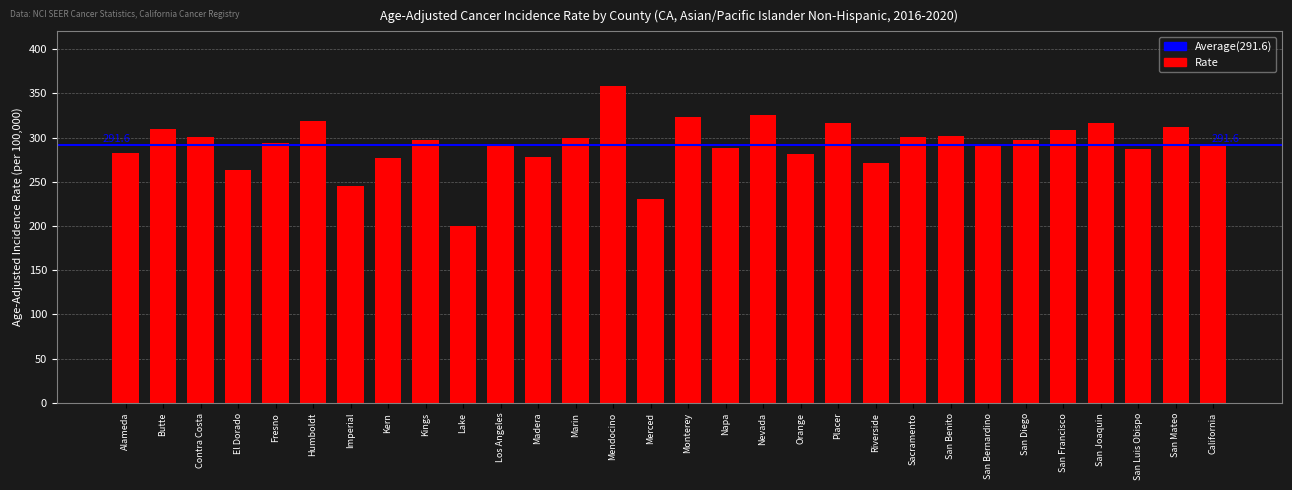

How many distinct data groups are displayed?

1